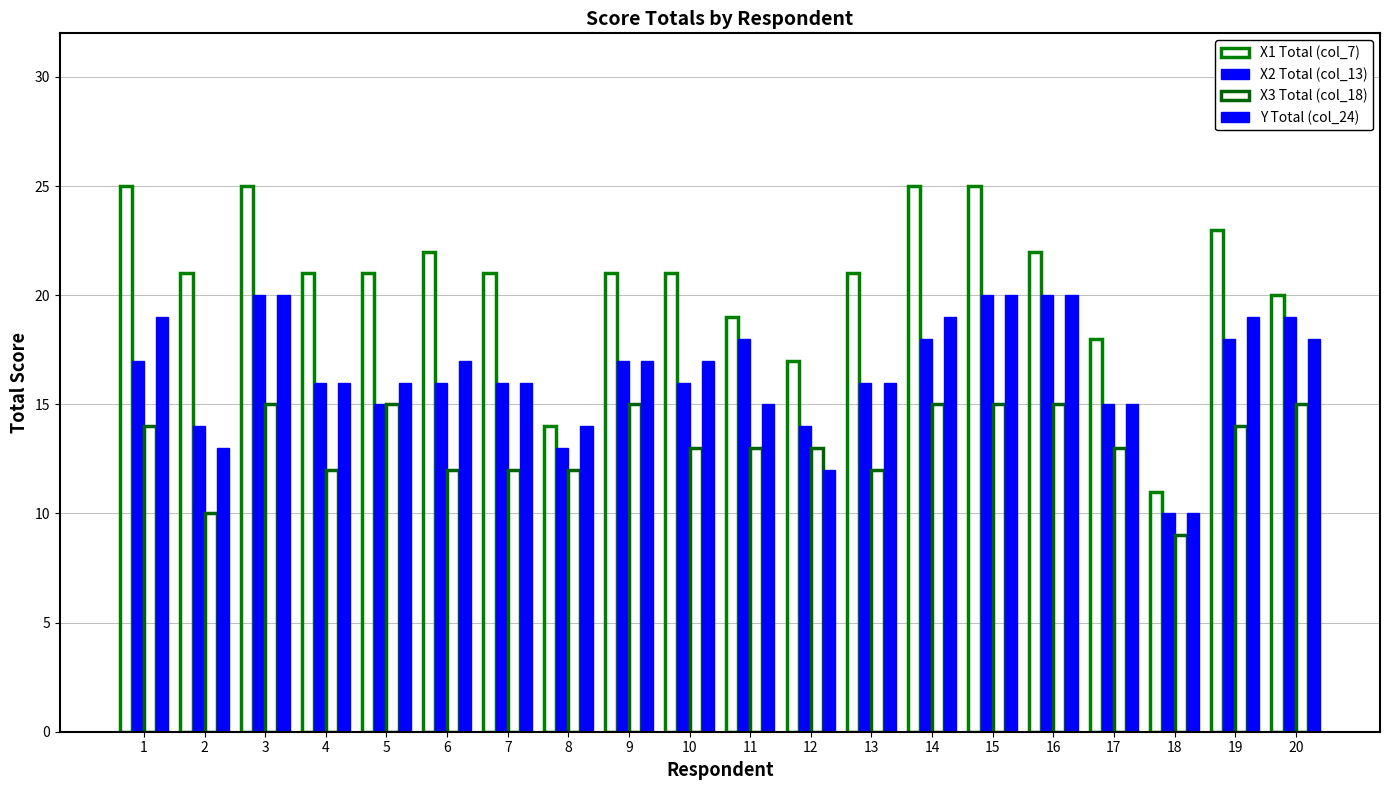

Does the chart contain stacked bars?

No